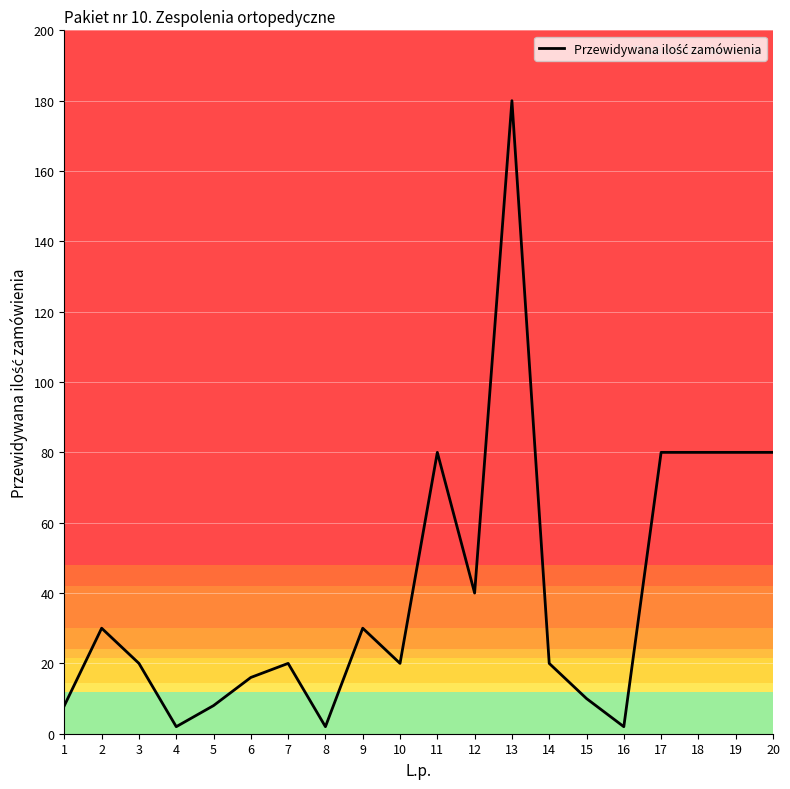

Between 17 and 1, which is larger?

17